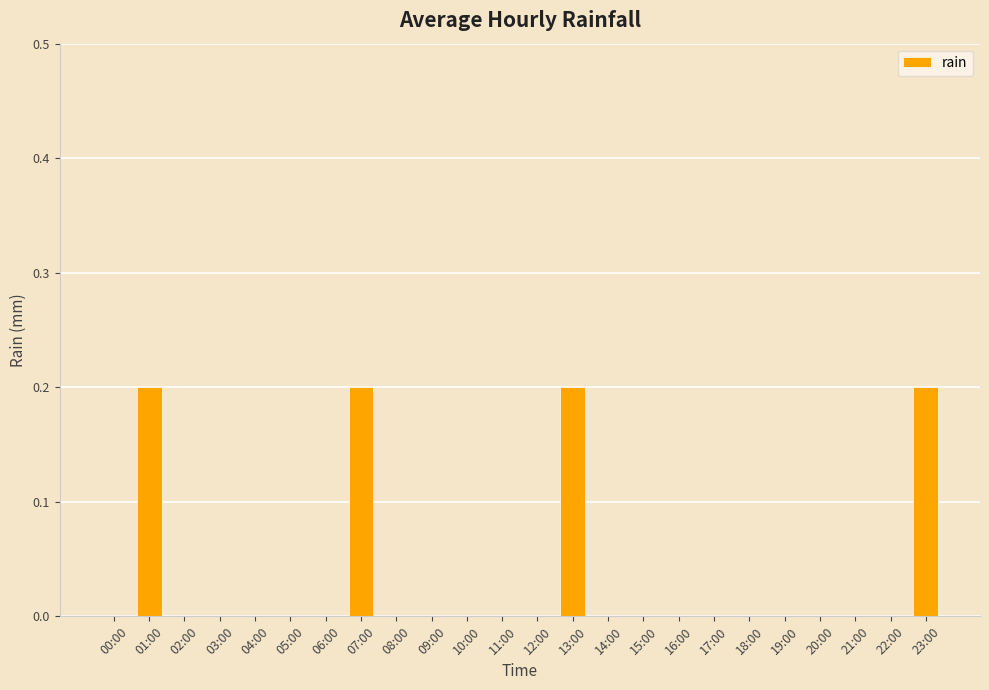

What is the sum of all values?

0.8